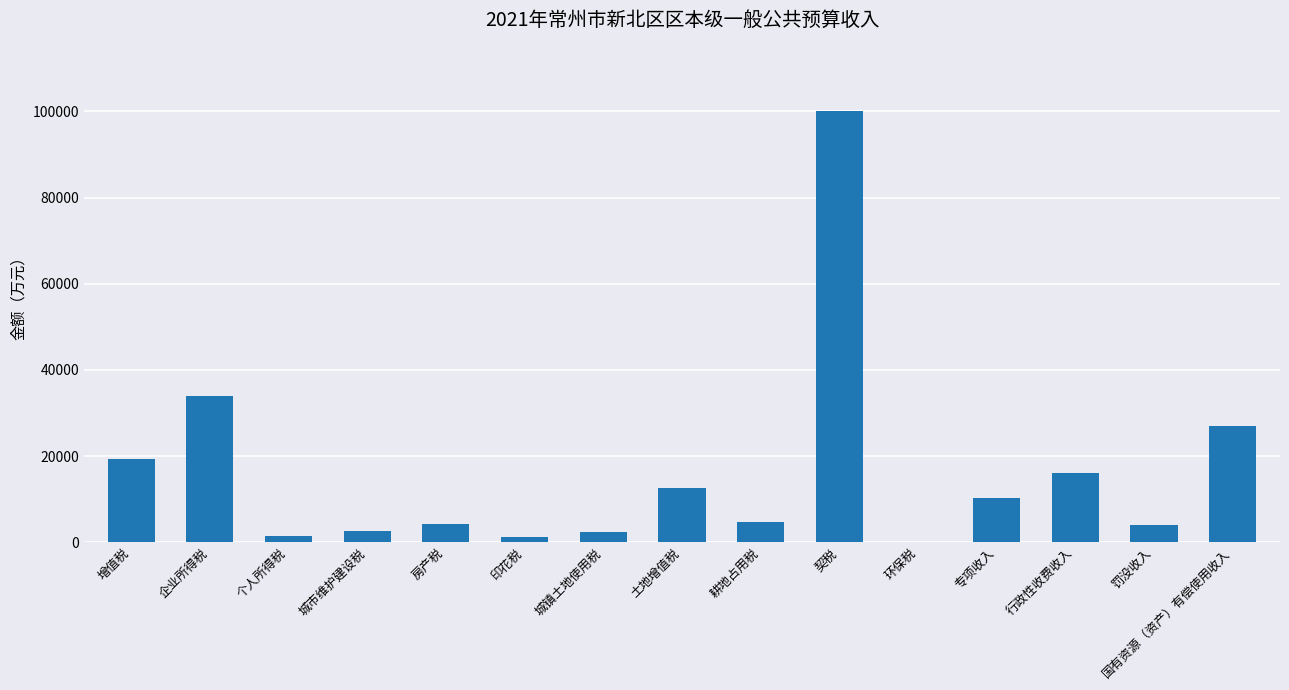

What is the maximum value shown in the chart?

100000